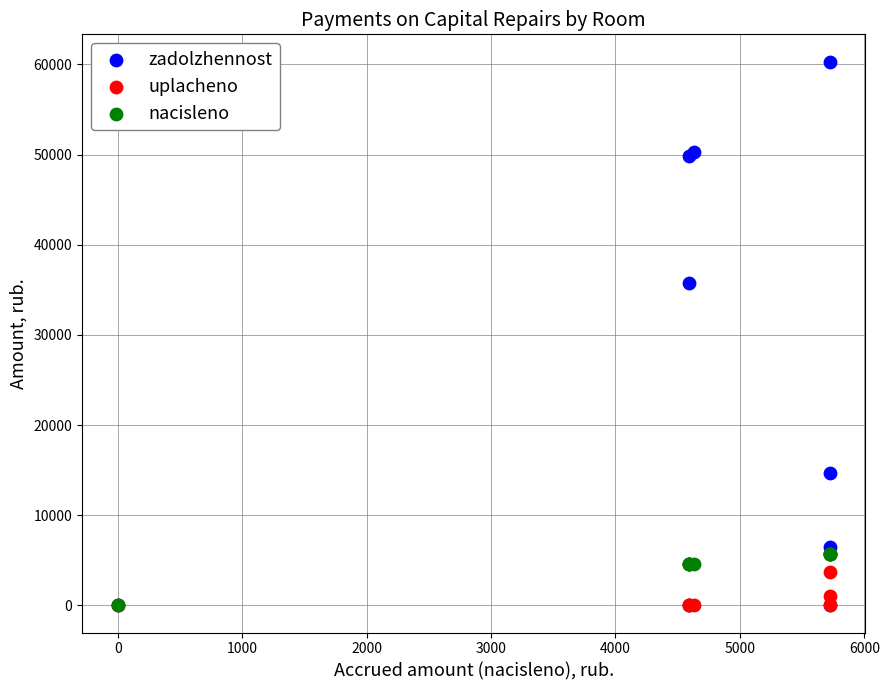

In the zadolzhennost series, what Y value is closest to 30156?

35713.7